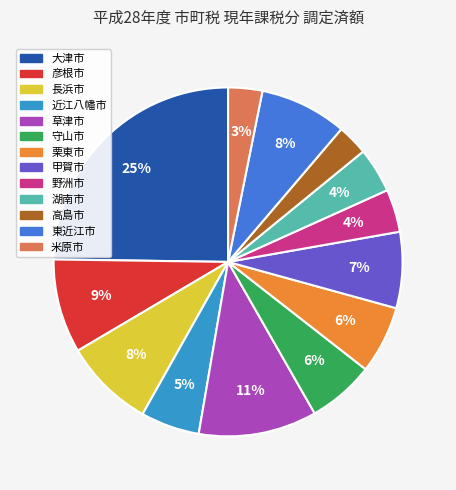

Approximately how many times larger is the value at 長浜市 compared to 大津市?

0.3